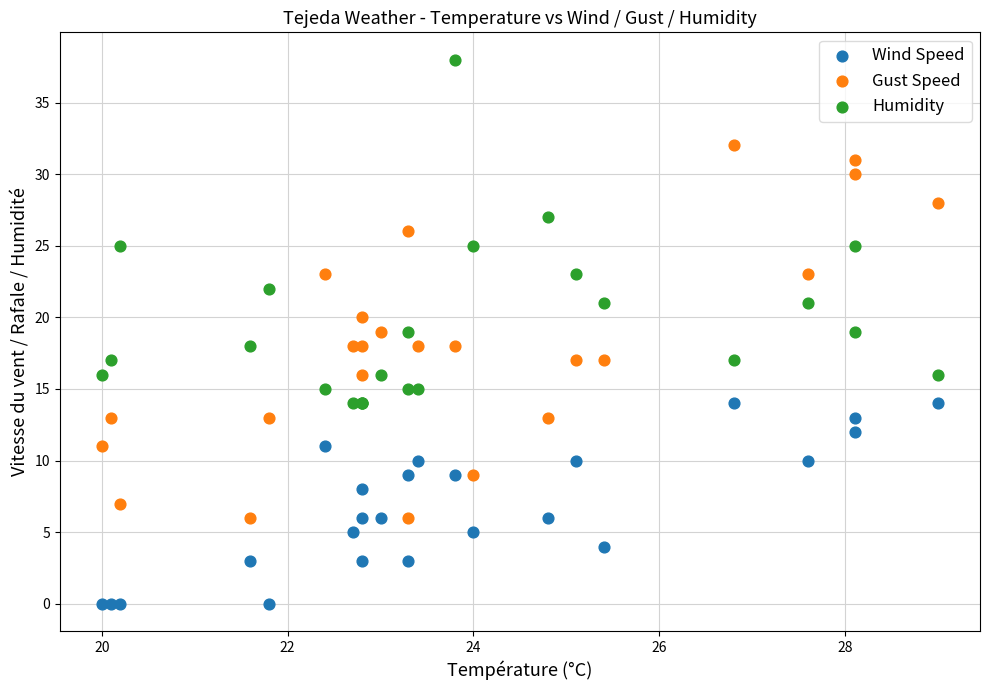

Which series contains the highest Y value?

Humidity